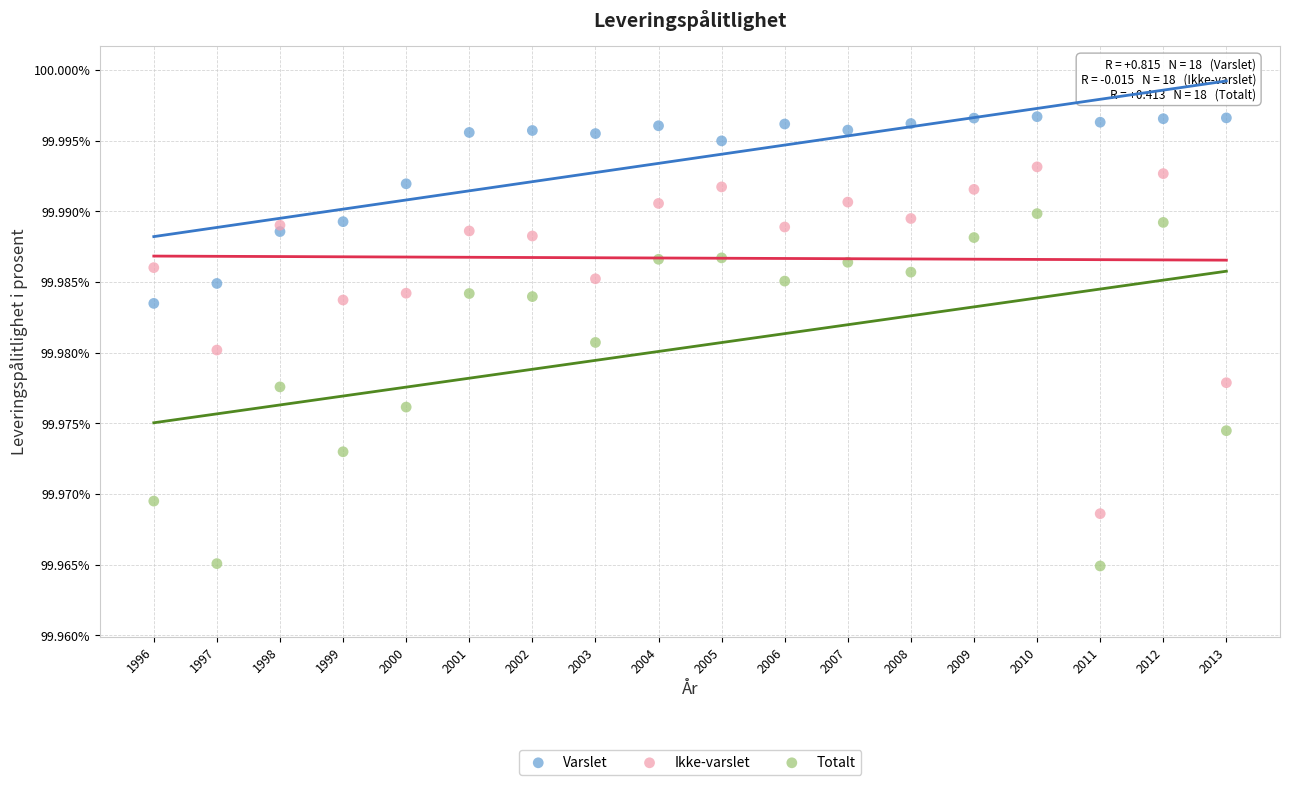

Which series reaches the minimum Y coordinate?

Totalt